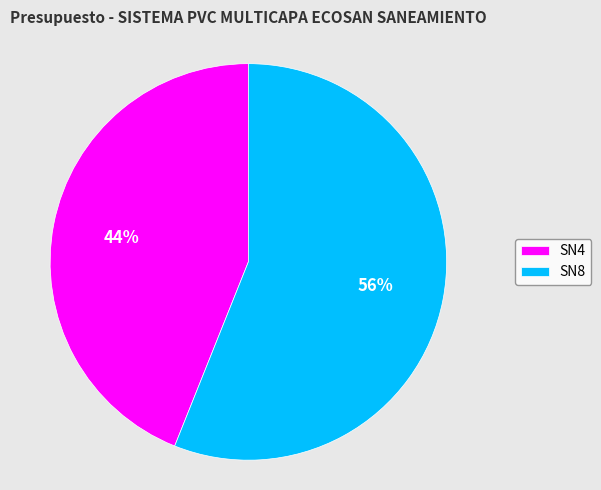

Which category accounts for the majority?

SN8